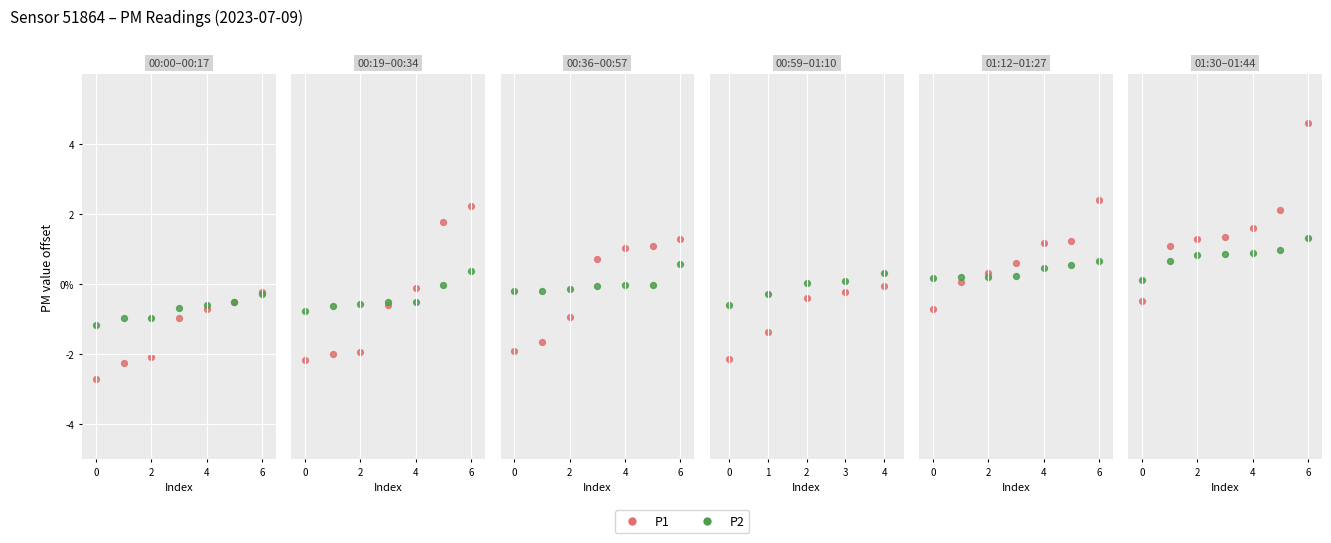

Which series has the largest Y range (max minus min)?

P1